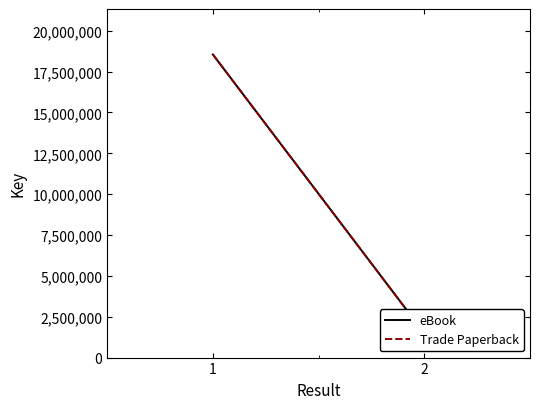

Reading right to left, what are all the values shown in this chart?

eBook: 1493015	18549313
Trade Paperback: 1493015	18549313